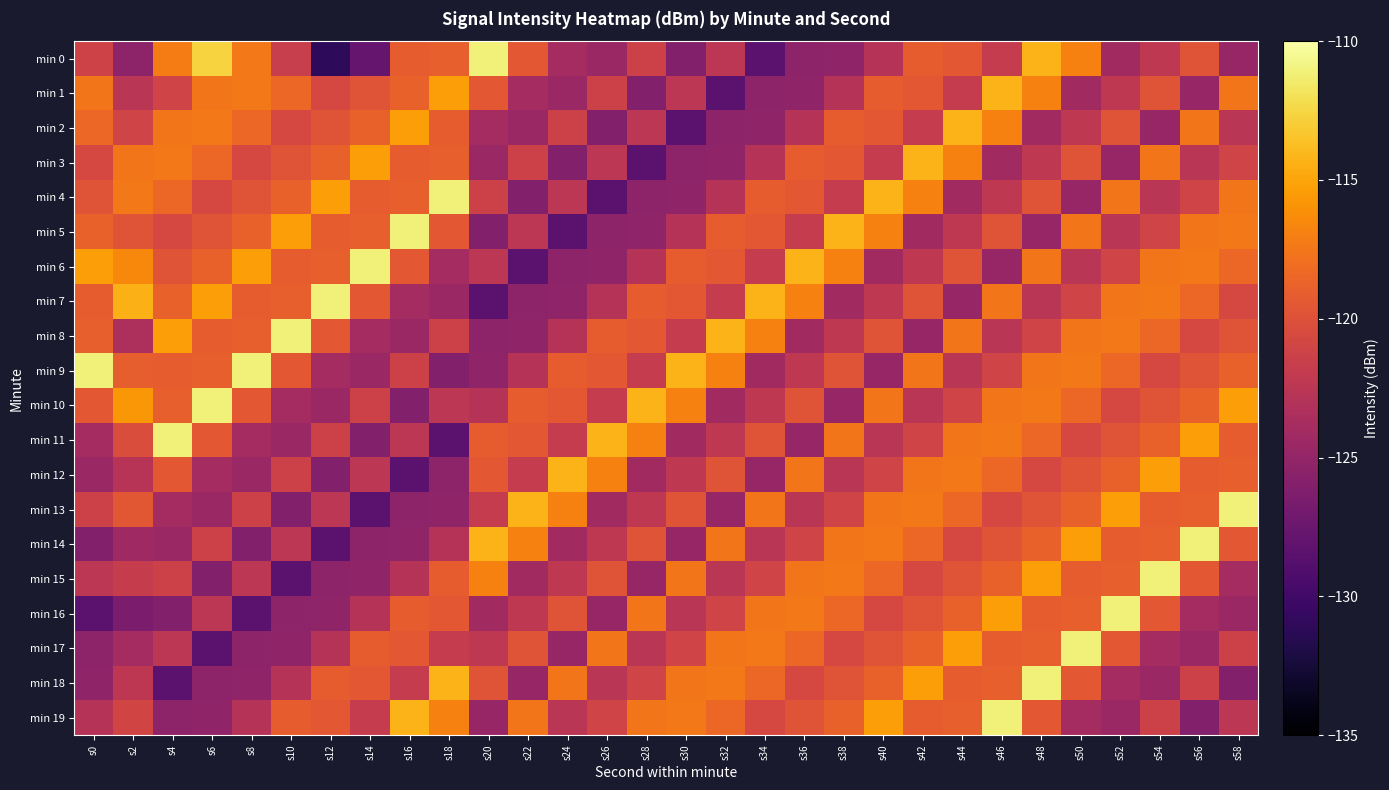

What is the spread (max minus min) of values at s14?

17.3